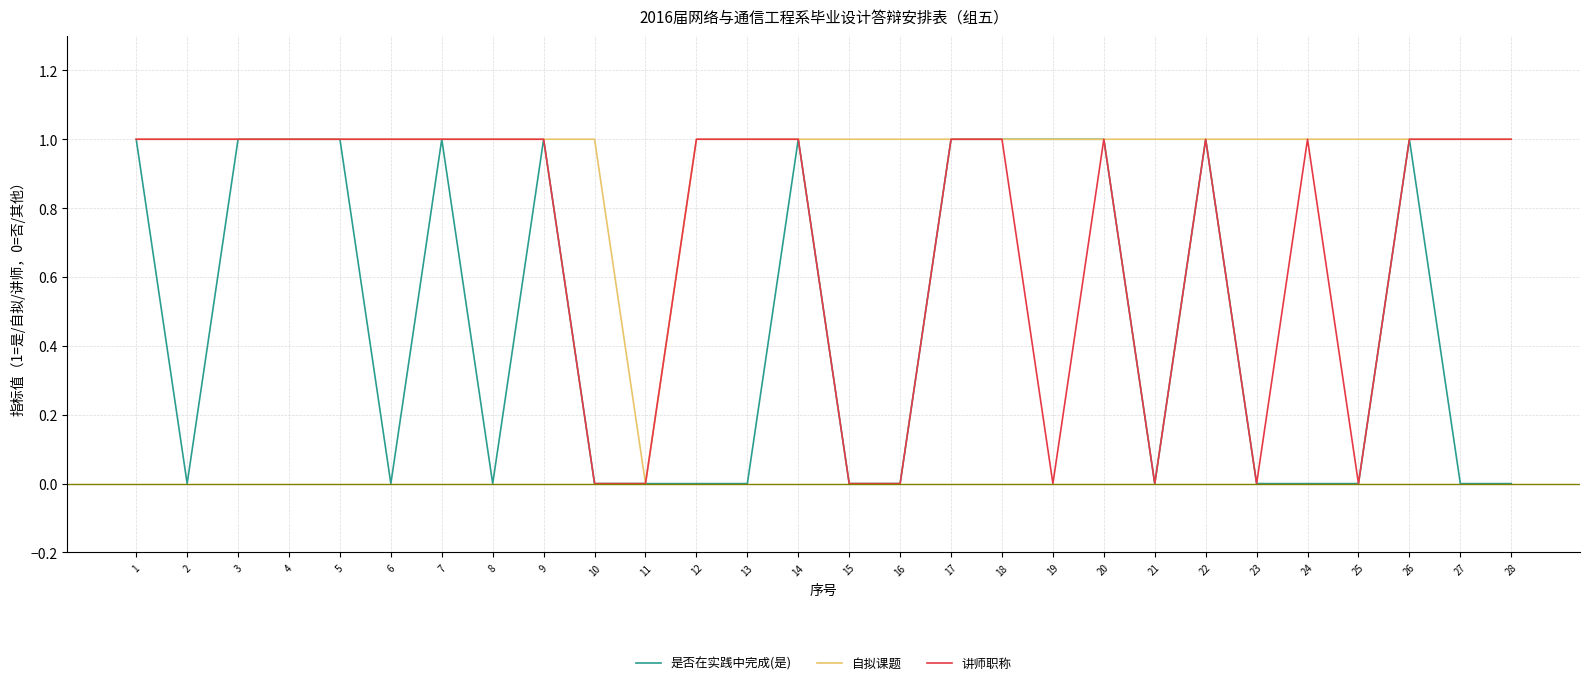

Is the value of 自拟课题 at 22 greater than the value of 讲师职称 at 25?

Yes